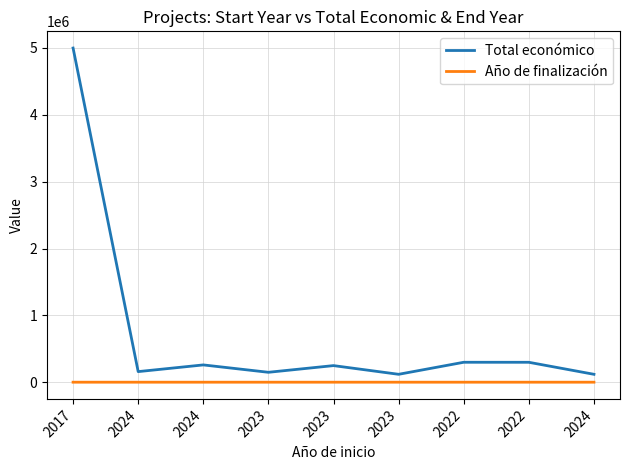

True or false: Año de finalización has a value of 1215 at 2024.

False